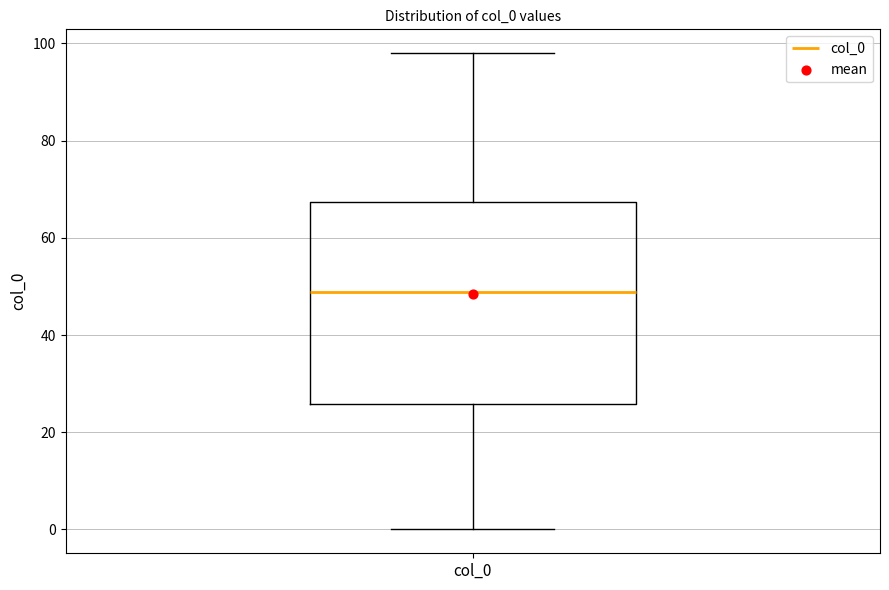

Read this box plot against the y-axis: the position of the median line, the range covered by the box, and the ends of both whiskers. The values are not printed on the chart, so give them approximately, as read against the axis.

median 48, box 26 to 68, whiskers 0 to 98